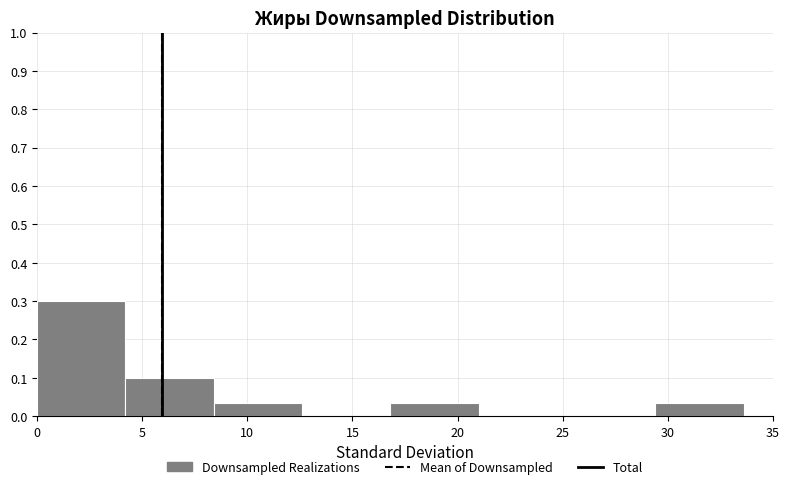

Reading left to right, transcribe this chart: for each bar, give the range it covers on the x-axis and its height. Neither the bar edges nor the heights are printed on the chart, so give them approximately, as read against the axes.

0.0 to 4.0: 0.30
4.0 to 8.5: 0.10
8.5 to 12.5: 0.03
12.5 to 17.0: 0
17.0 to 21.0: 0.03
21.0 to 25.0: 0
25.0 to 29.5: 0
29.5 to 33.5: 0.03